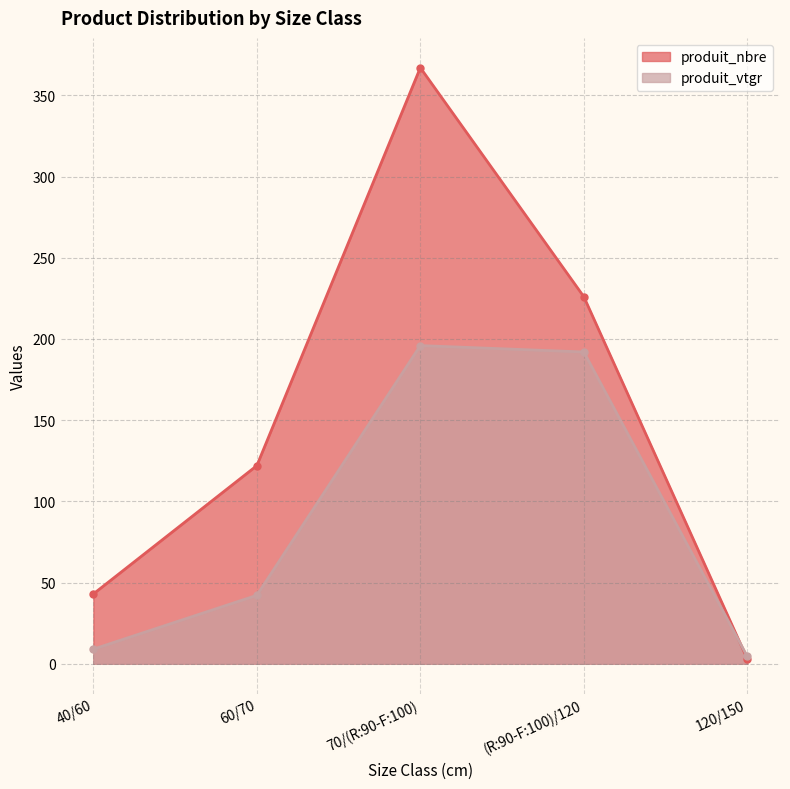

Which series changed the most between 60/70 and 120/150?

produit_nbre